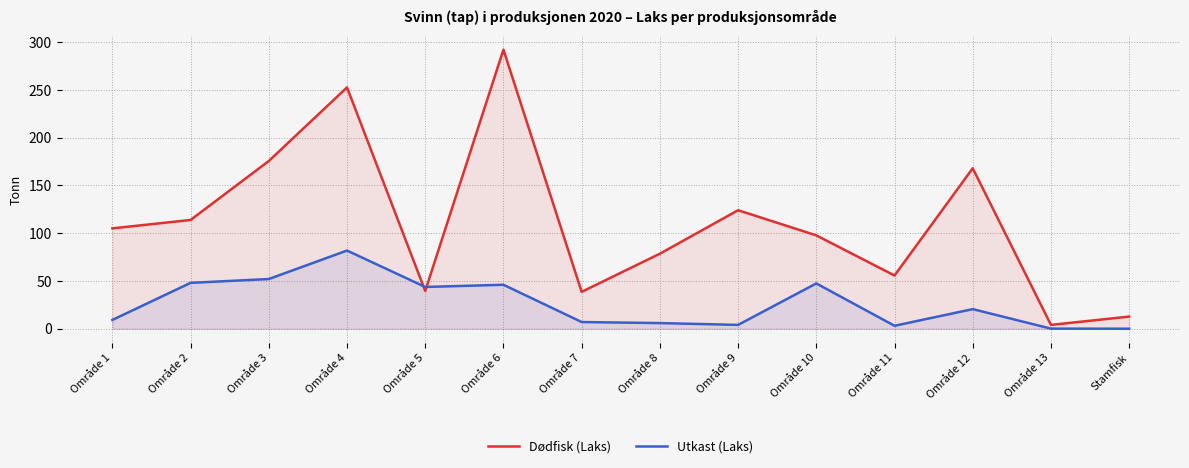

What is the difference between the maximum and minimum values in the Dødfisk (Laks) series?

288.0